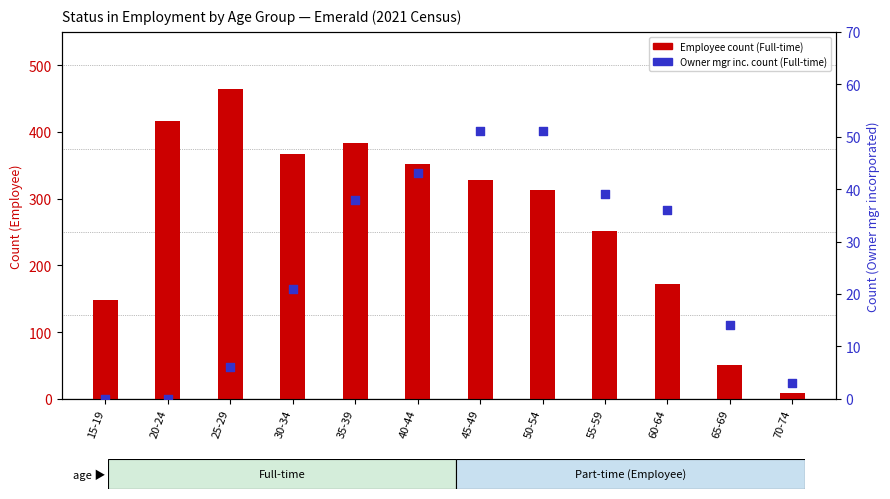

Which series has the largest total across all categories?

Employee (Full-time)